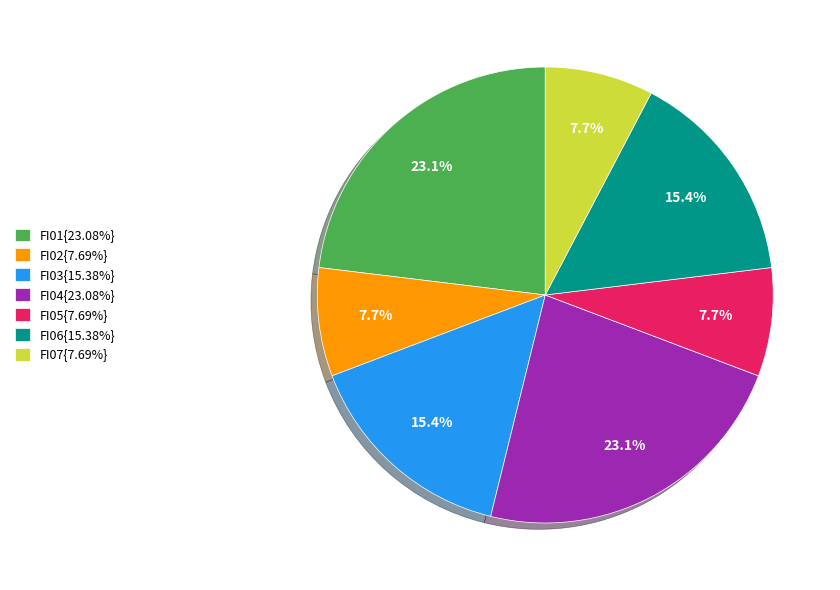

Is the sum of FI02{7.69%} and FI05{7.69%} greater than half?

No